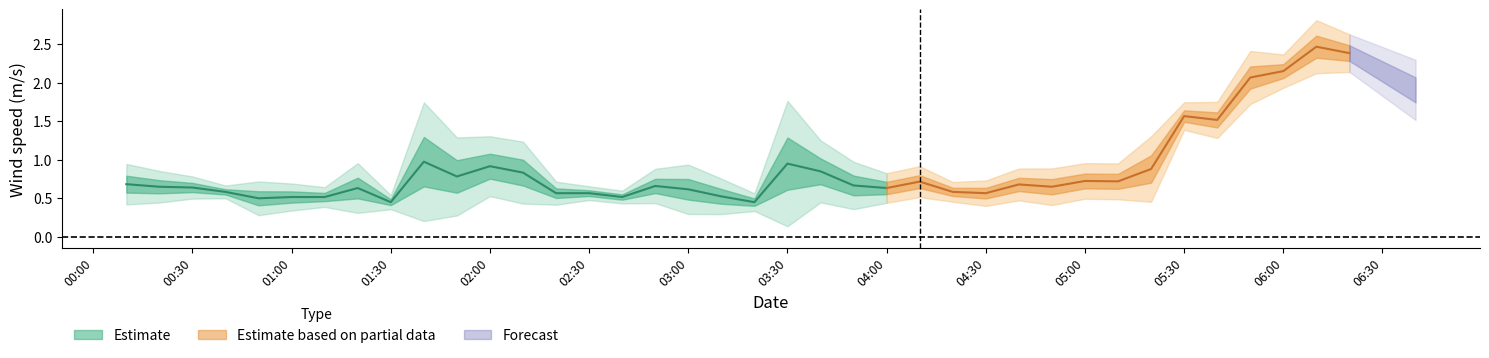

Between 27 and 6, which is larger?

27